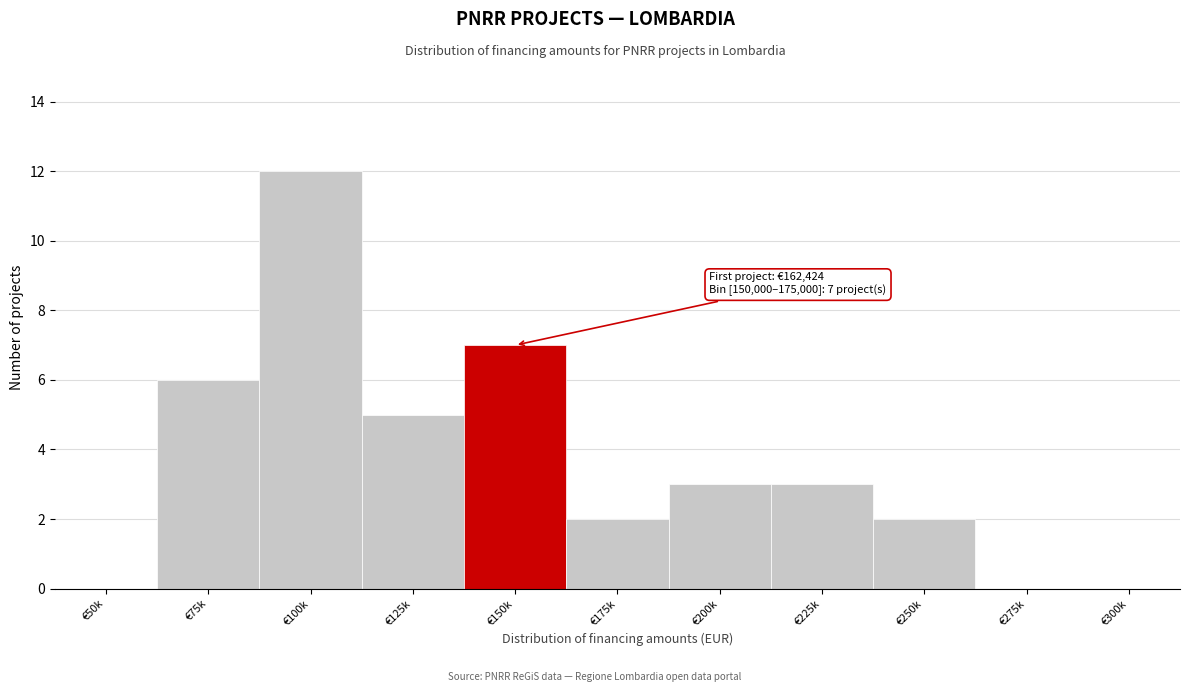

Reading left to right, list all the values displayed in this chart.

€50k=0	€75k=6	€100k=12	€125k=5	€150k=7	€175k=2	€200k=3	€225k=3	€250k=2	€275k=0	€300k=0